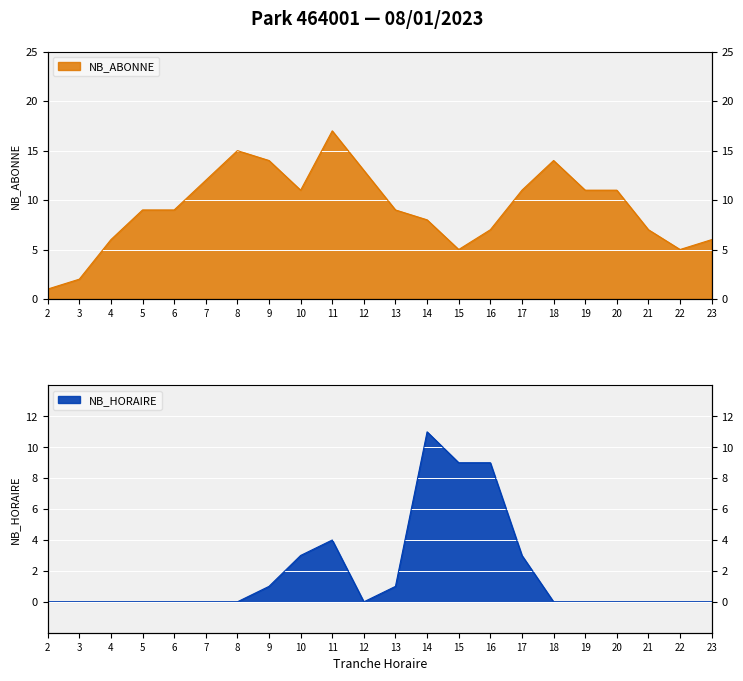

Which series has the widest spread of values?

NB_ABONNE